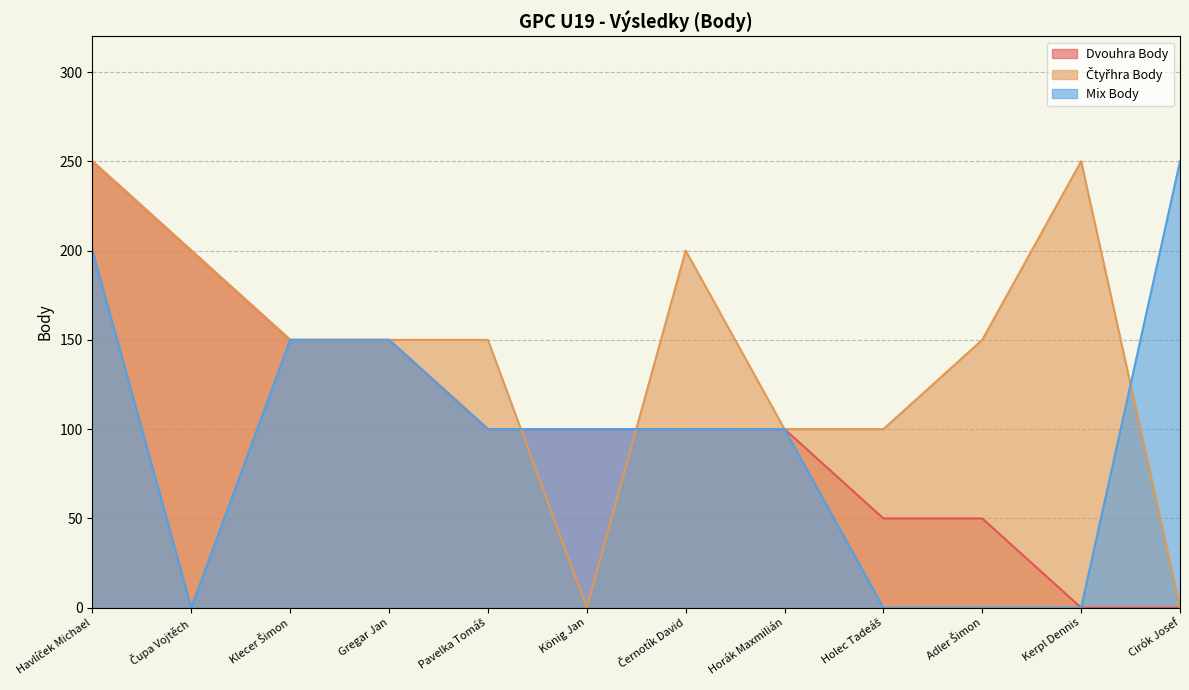

The Dvouhra Body series shows 0 at Kerpl Dennis. True or false?

True